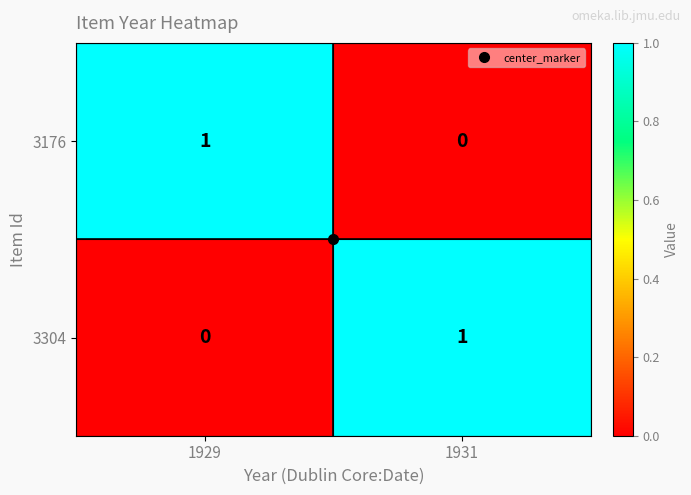

The 3304 series shows 2 at 1931. True or false?

False